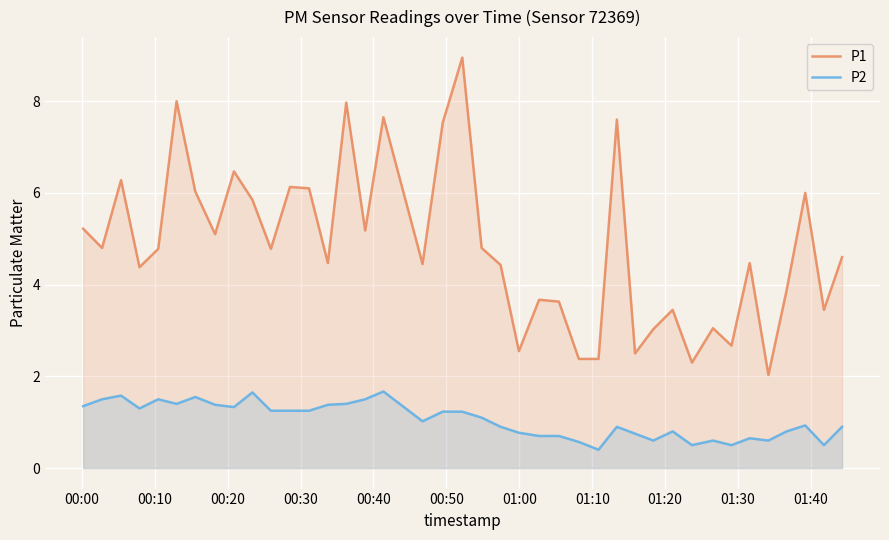

Which series has the largest total across all categories?

P1